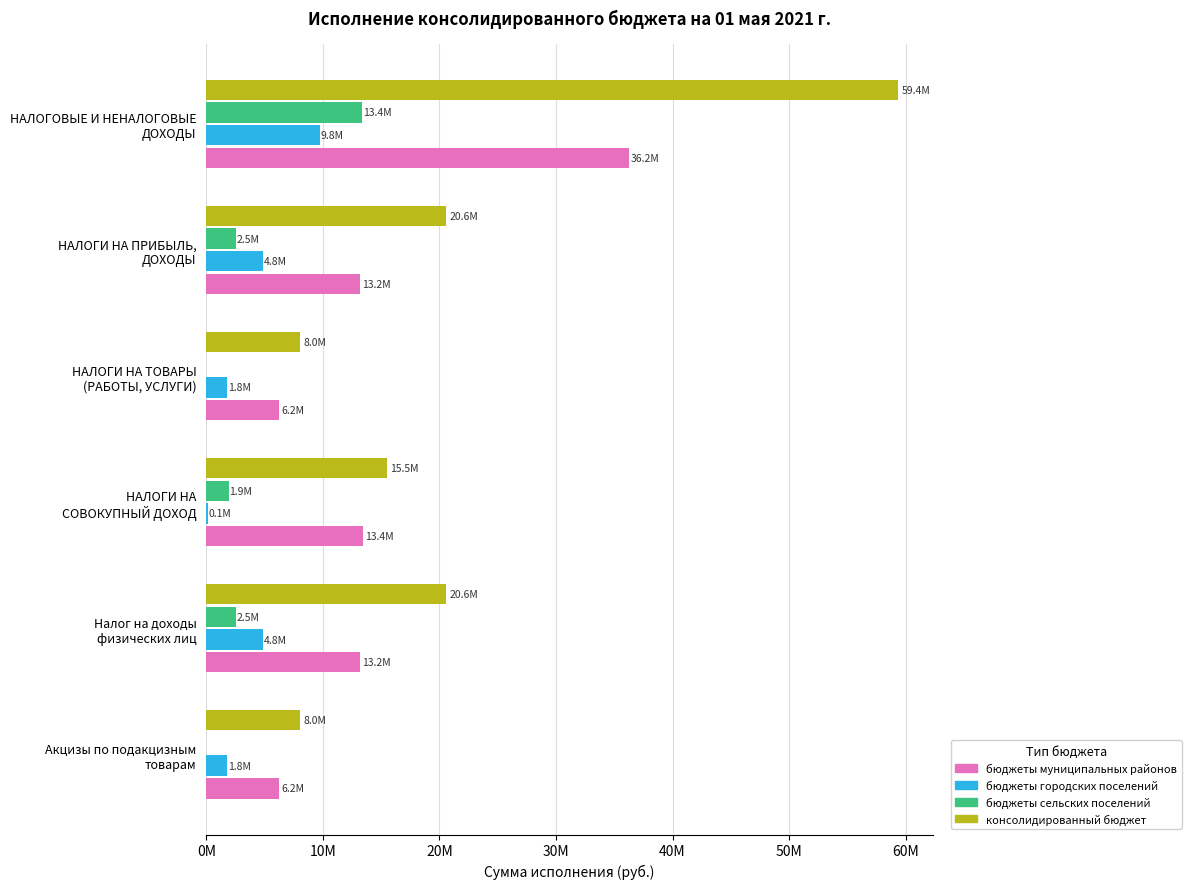

What are all the series names shown in the legend?

бюджеты муниципальных районов, бюджеты городских поселений, бюджеты сельских поселений, консолидированный бюджет